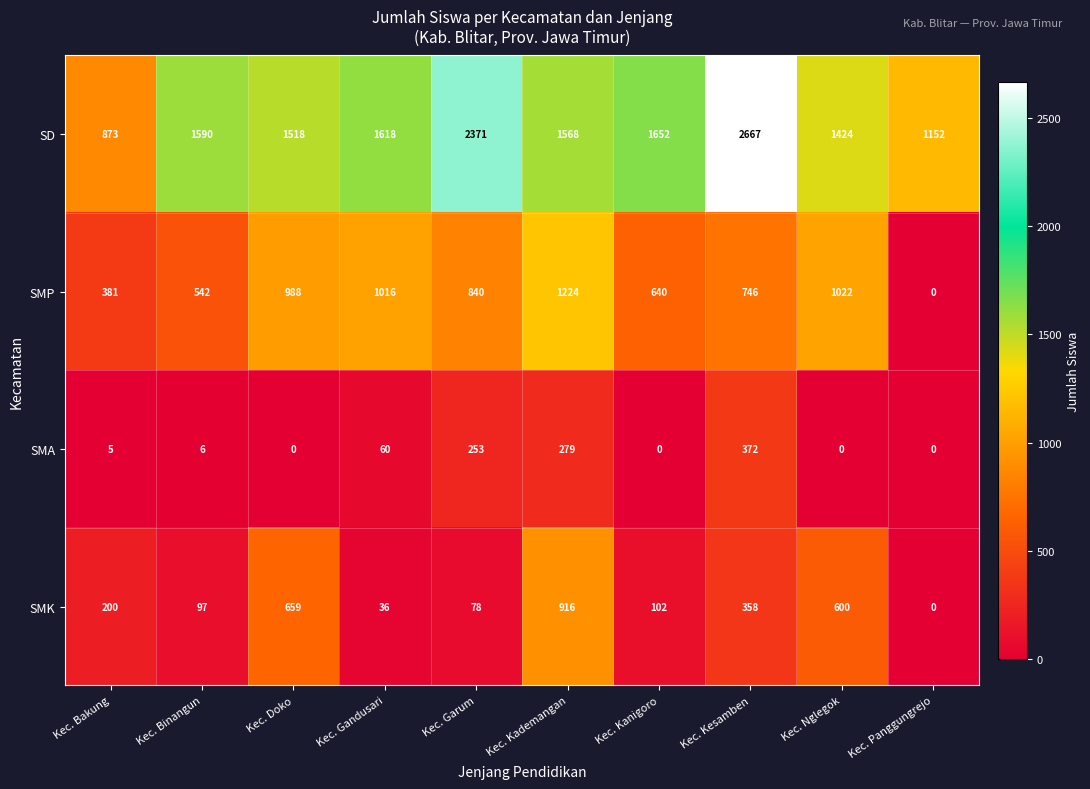

Which category has the lowest value in the SMK series?

Kec. Panggungrejo